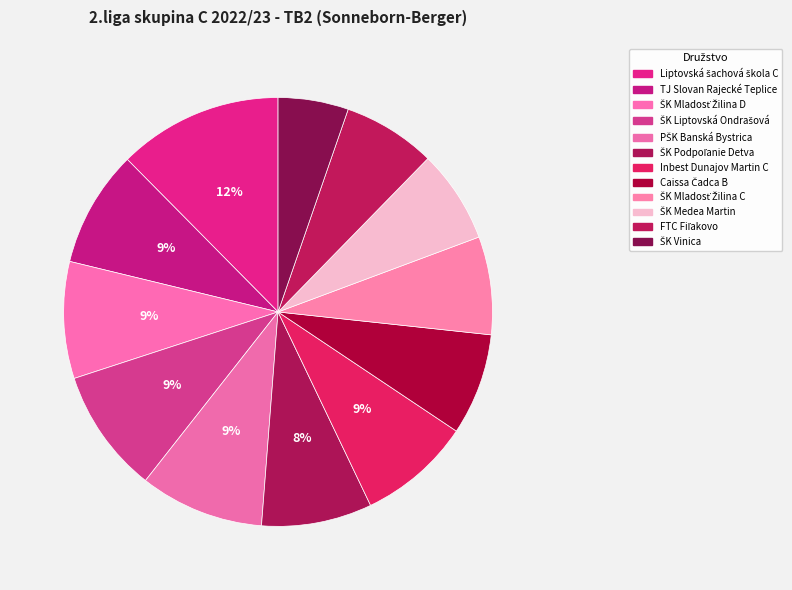

Which slice is the smallest?

ŠK Vinica